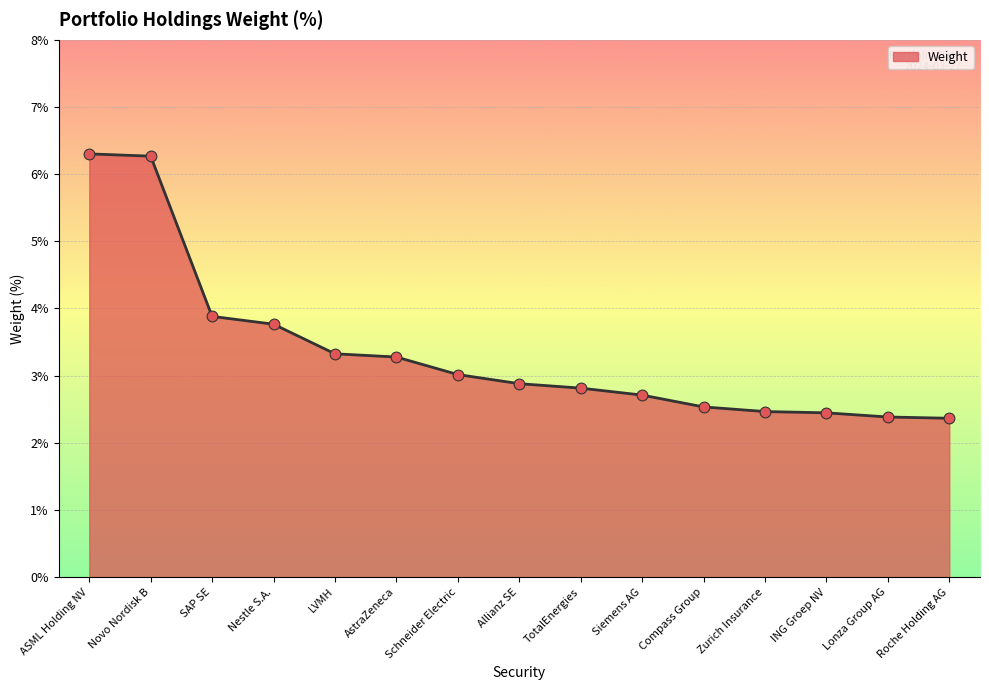

What is the change in value from Nestle S.A. to LVMH?

-0.4